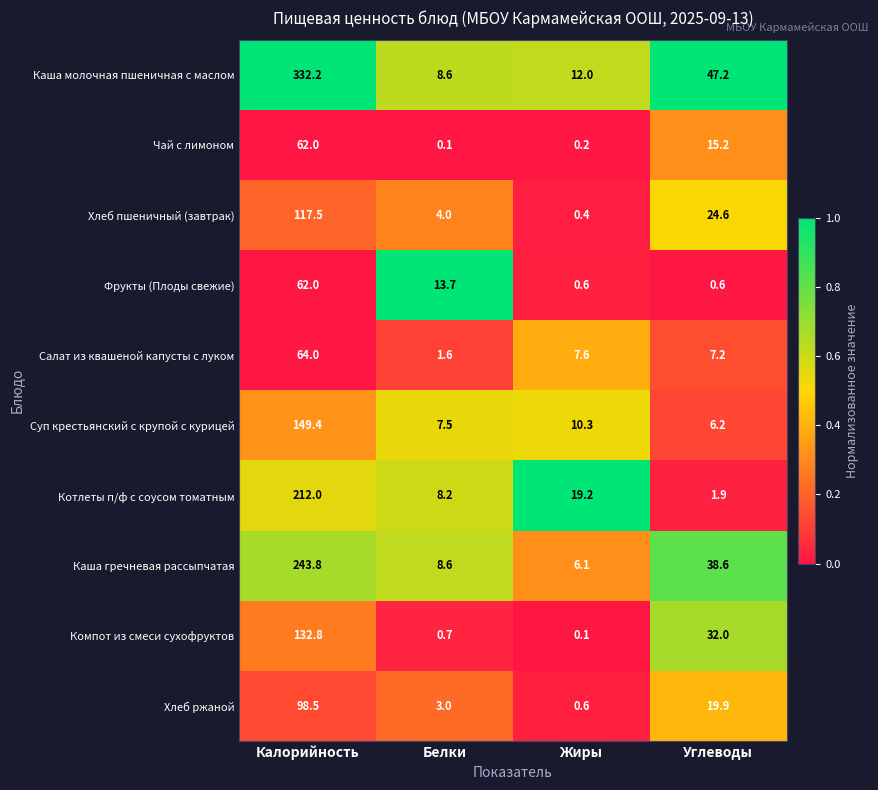

Which category has the highest value in the Суп крестьянский с крупой с курицей series?

Калорийность